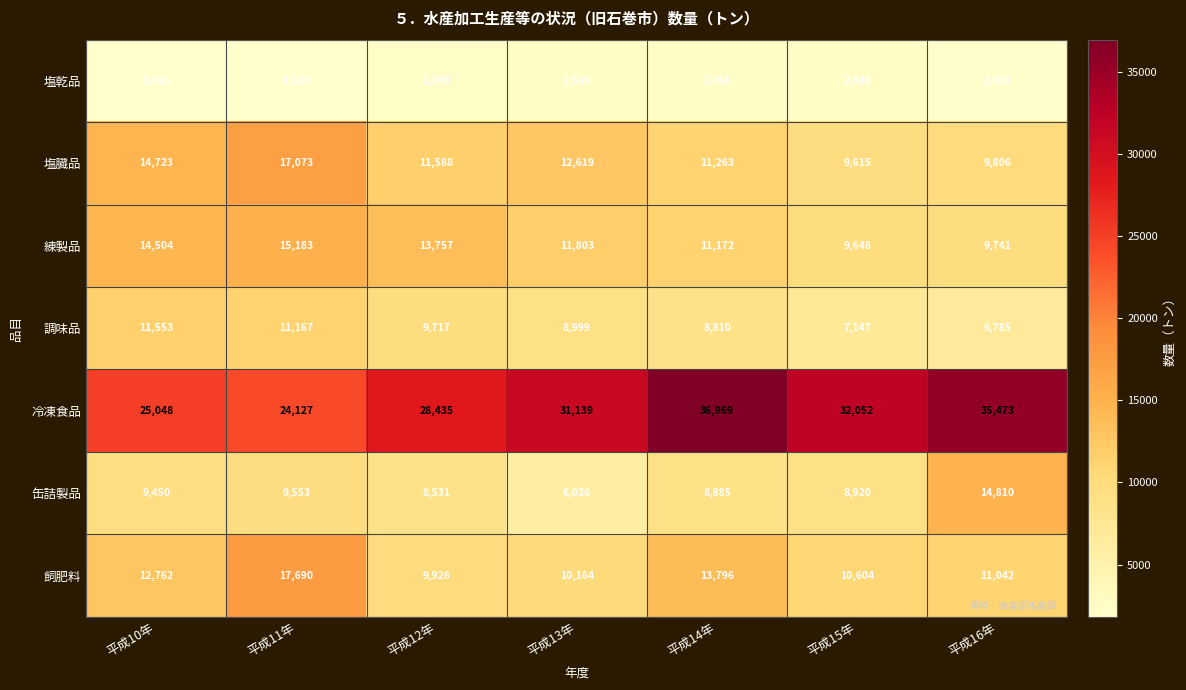

What is the sum of all 冷凍食品 values?

213243